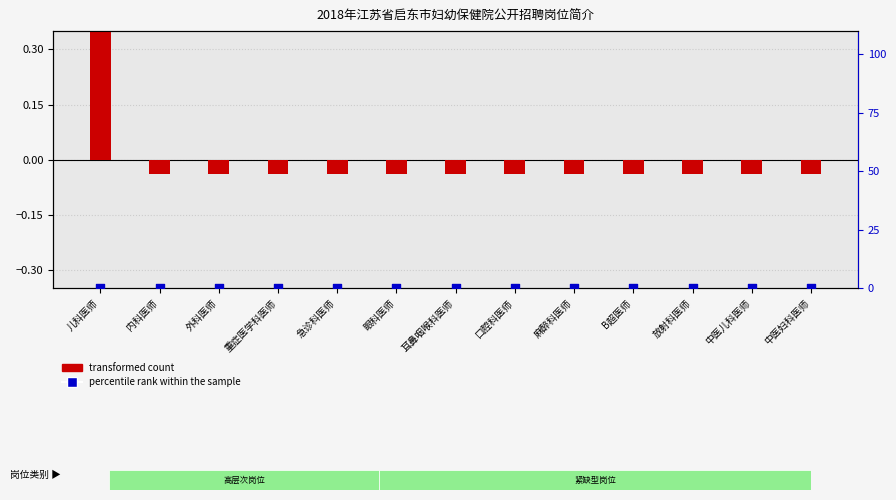

At how many categories does at least one series exceed 0?

1